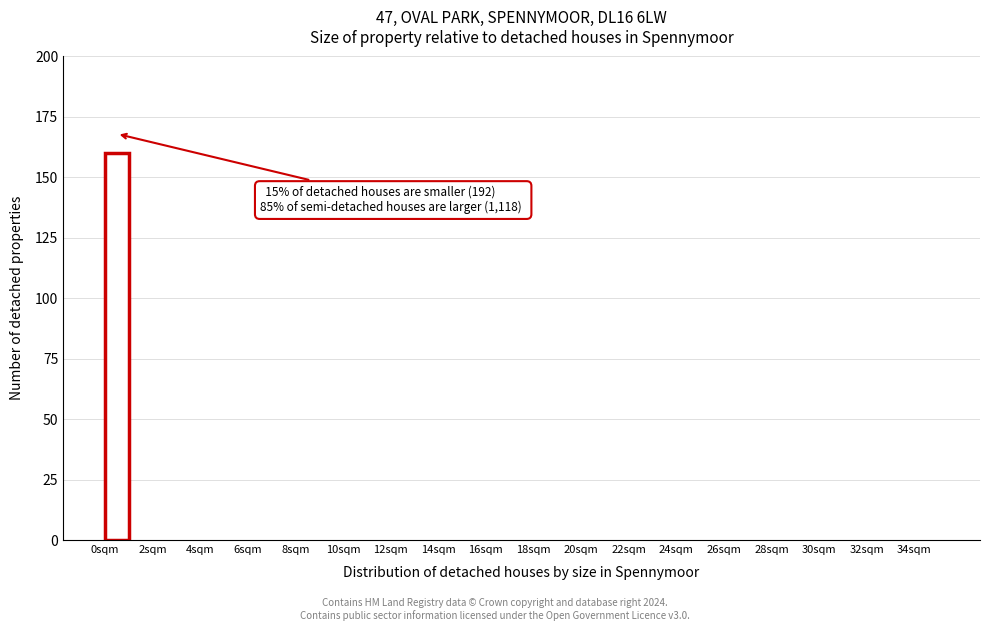

Over which range of the x-axis is the bar tallest?

0 to 1